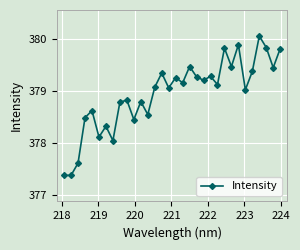

What is the smallest value displayed?

377.4